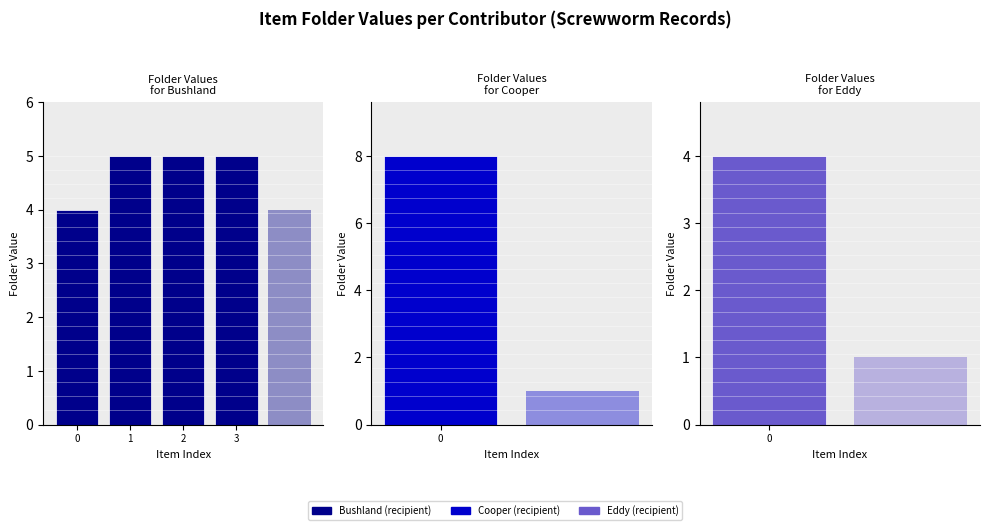

Is it true that the value at Bushland (recipient) is 9?

False